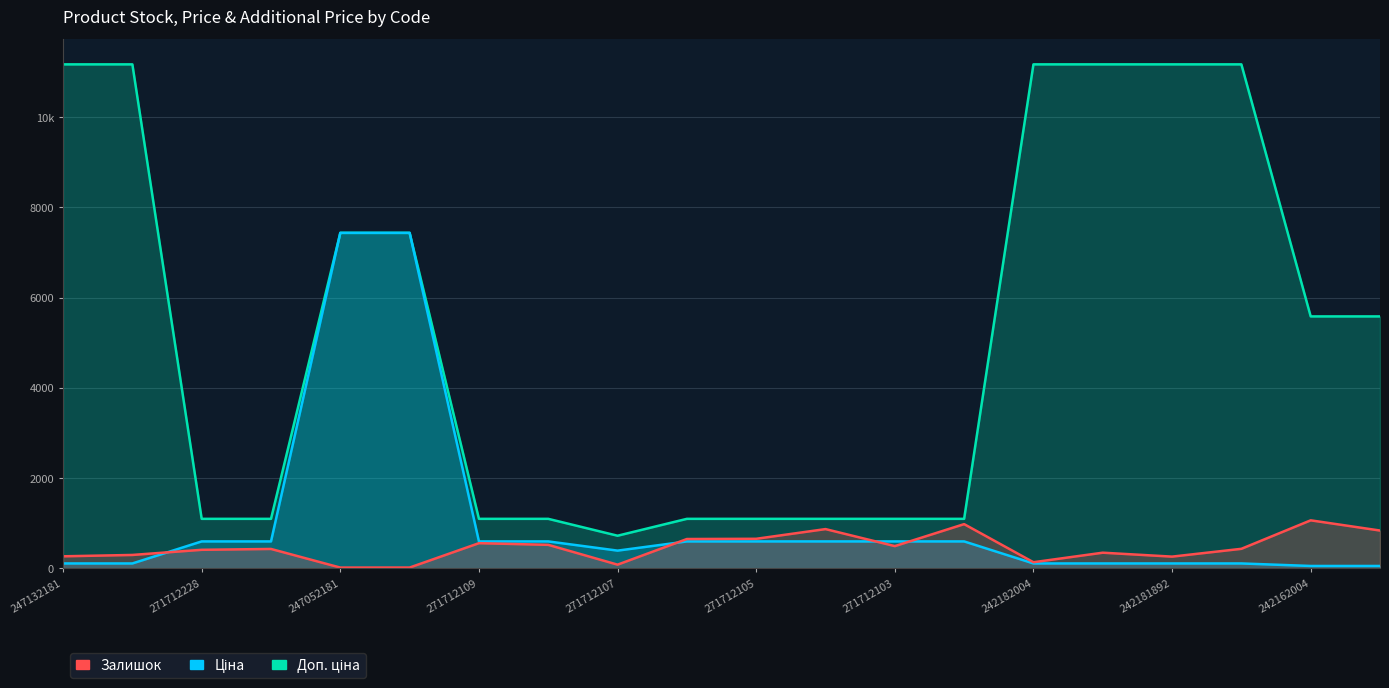

What is the average value of the Залишок series?

469.4